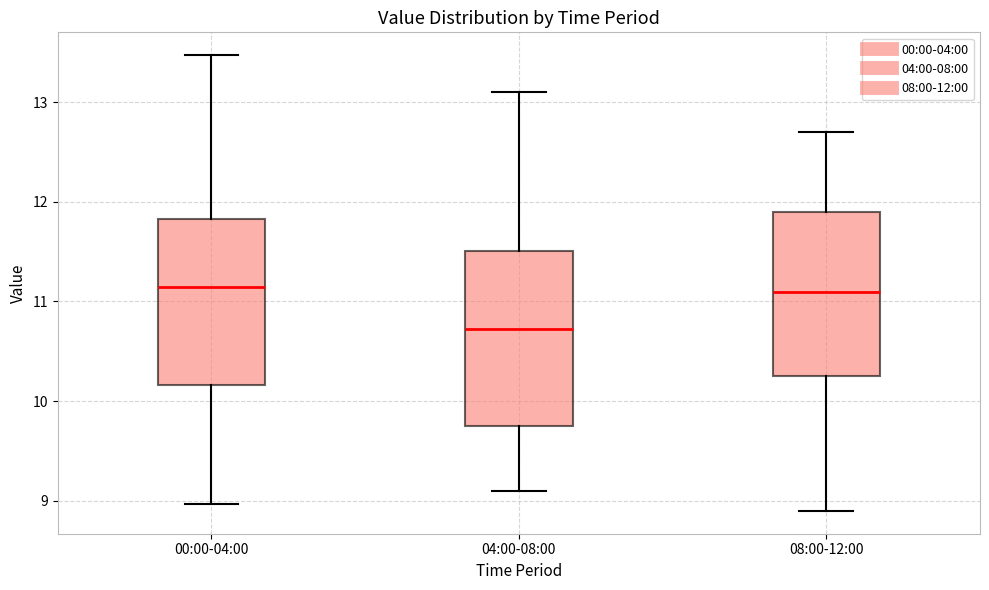

Reading left to right, read every box against the y-axis: the position of its median line, the range the box covers, and the ends of its whiskers. The values are not printed on the chart, so give them approximately, as read against the axis.

00:00-04:00: median 11.2, box 10.2 to 11.8, whiskers 9.0 to 13.5
04:00-08:00: median 10.7, box 9.8 to 11.5, whiskers 9.1 to 13.1
08:00-12:00: median 11.1, box 10.3 to 11.9, whiskers 8.9 to 12.7